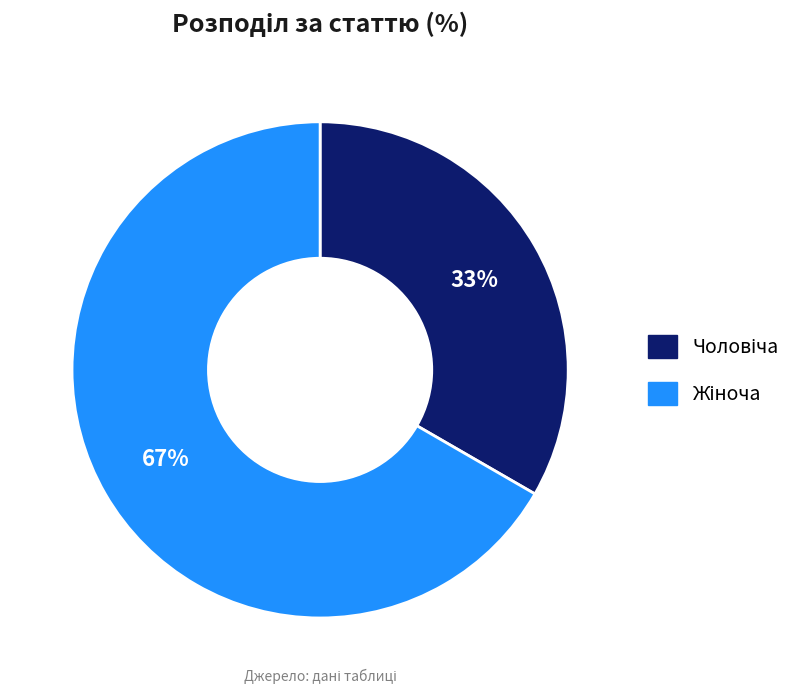

Is there a majority slice in this chart?

Yes